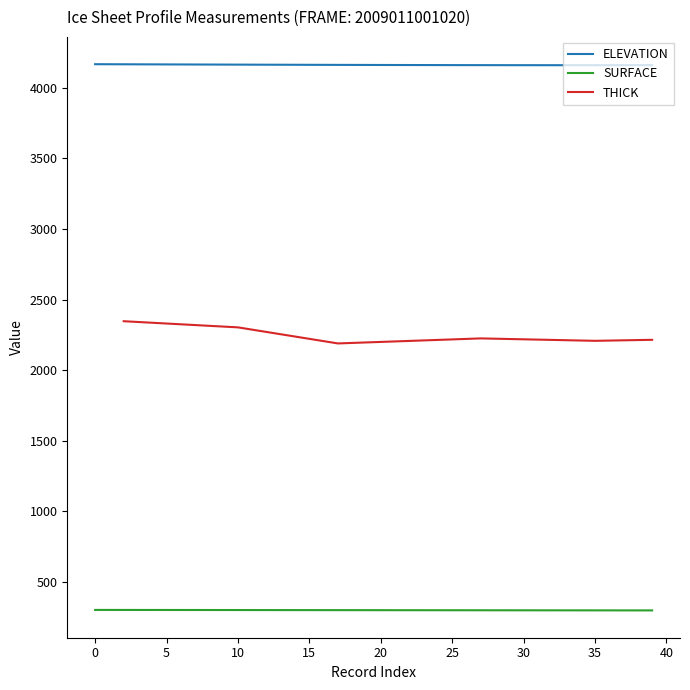

What is the value of the ELEVATION point at the 28th from the left?

4161.0